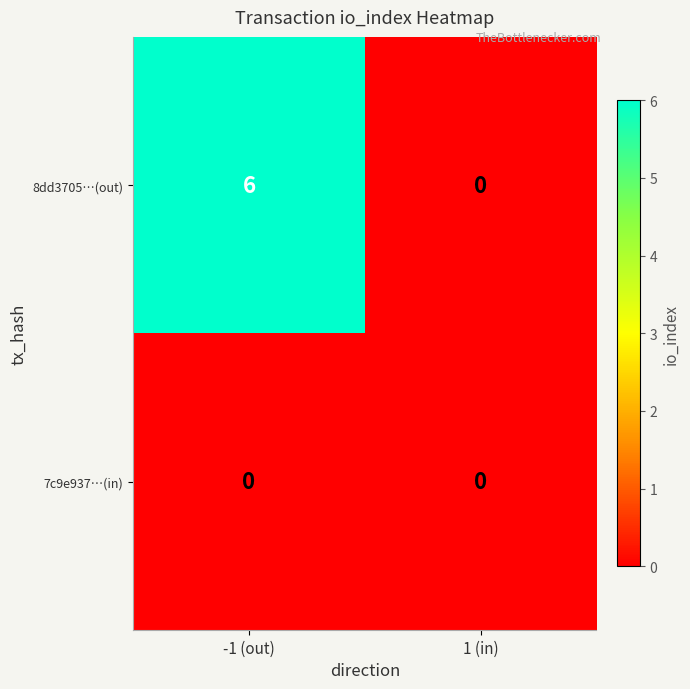

Which label corresponds to the largest value in the chart?

-1 (out)